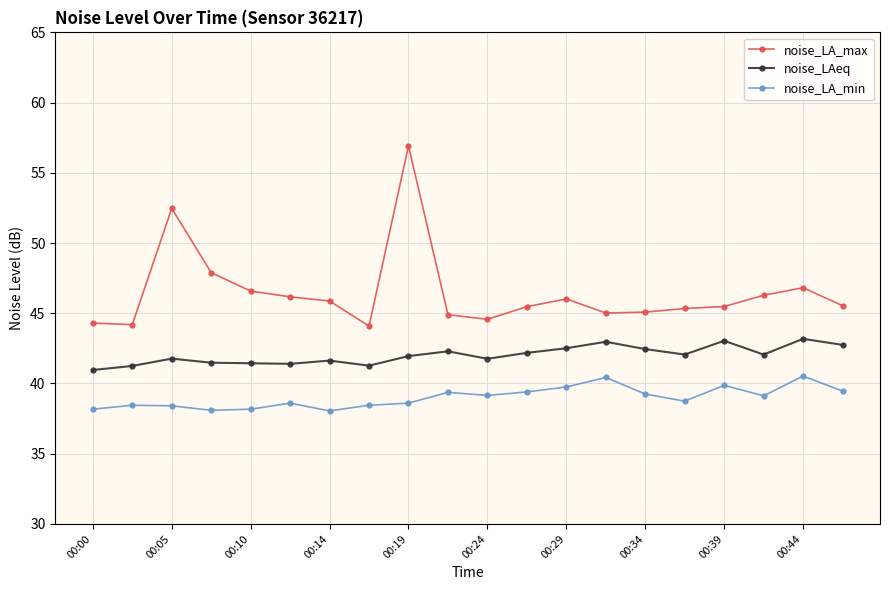

True or false: noise_LAeq has more than 1 points higher than both neighbors.

True